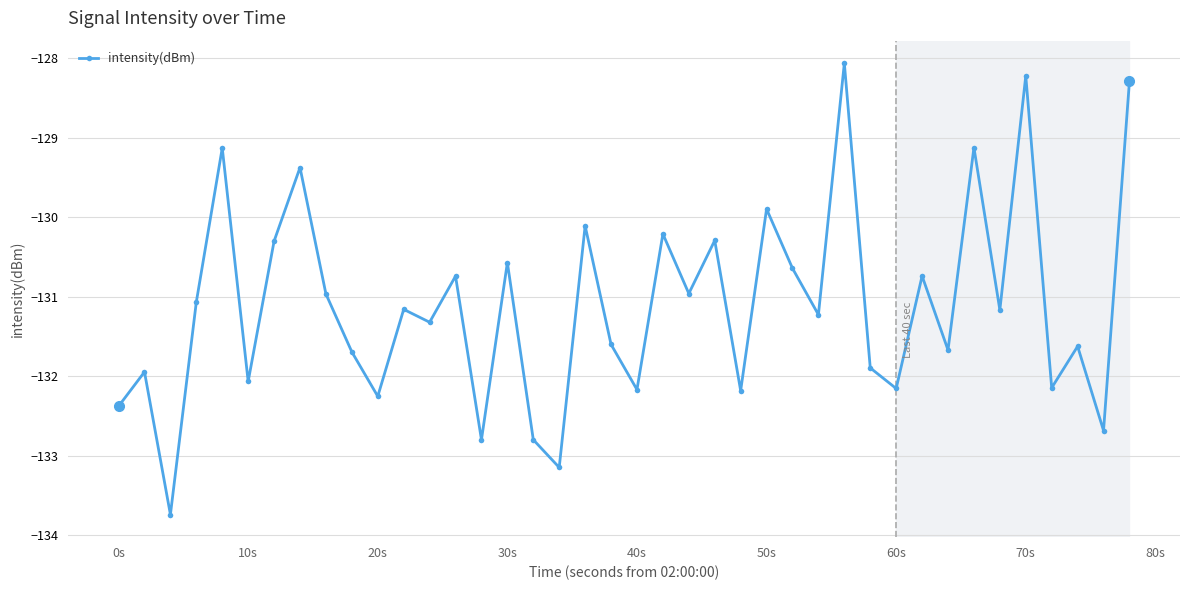

What is the smallest value displayed?

-133.7